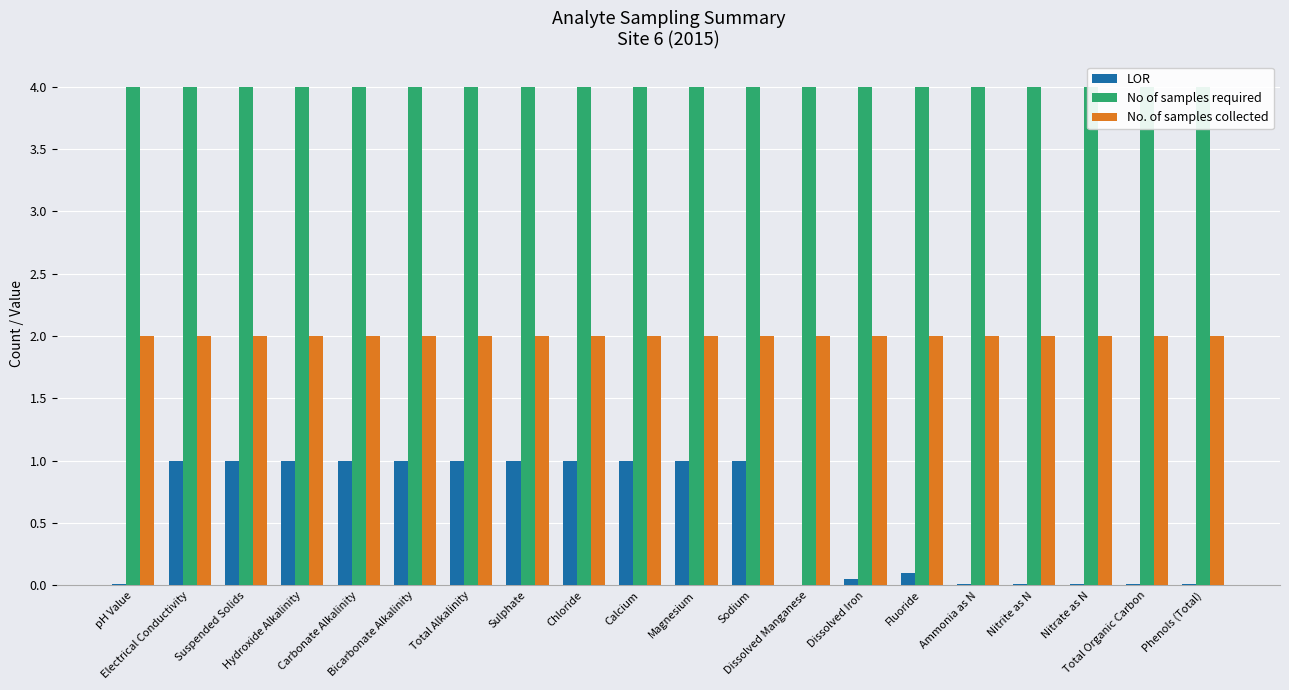

Which series has the largest total across all categories?

No of samples required